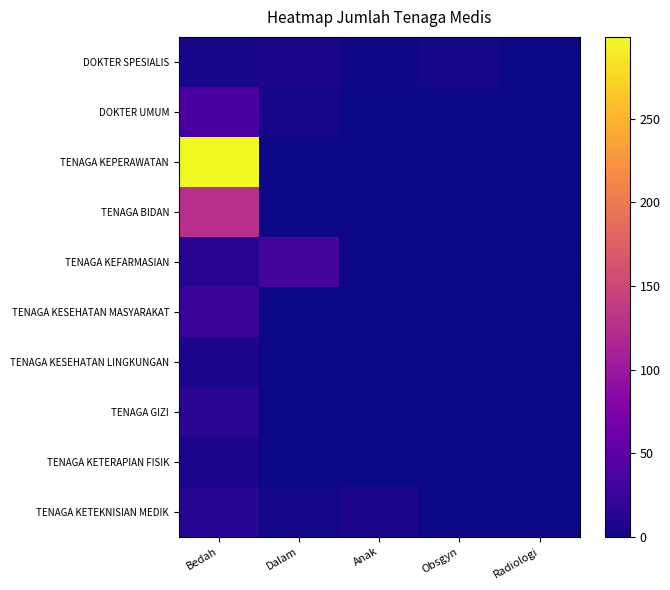

Reading left to right, extract all data points from this chart.

DOKTER SPESIALIS: Bedah=5	Dalam=6	Anak=2	Obsgyn=4	Radiologi=1
DOKTER UMUM: Bedah=36	Dalam=4	Anak=0	Obsgyn=0	Radiologi=0
TENAGA KEPERAWATAN: Bedah=299	Dalam=0	Anak=0	Obsgyn=0	Radiologi=0
TENAGA BIDAN: Bedah=126	Dalam=0	Anak=0	Obsgyn=0	Radiologi=0
TENAGA KEFARMASIAN: Bedah=13	Dalam=33	Anak=0	Obsgyn=0	Radiologi=0
TENAGA KESEHATAN MASYARAKAT: Bedah=26	Dalam=0	Anak=0	Obsgyn=0	Radiologi=0
TENAGA KESEHATAN LINGKUNGAN: Bedah=7	Dalam=0	Anak=0	Obsgyn=0	Radiologi=0
TENAGA GIZI: Bedah=16	Dalam=0	Anak=0	Obsgyn=0	Radiologi=0
TENAGA KETERAPIAN FISIK: Bedah=7	Dalam=0	Anak=1	Obsgyn=0	Radiologi=0
TENAGA KETEKNISIAN MEDIK: Bedah=12	Dalam=3	Anak=6	Obsgyn=0	Radiologi=0